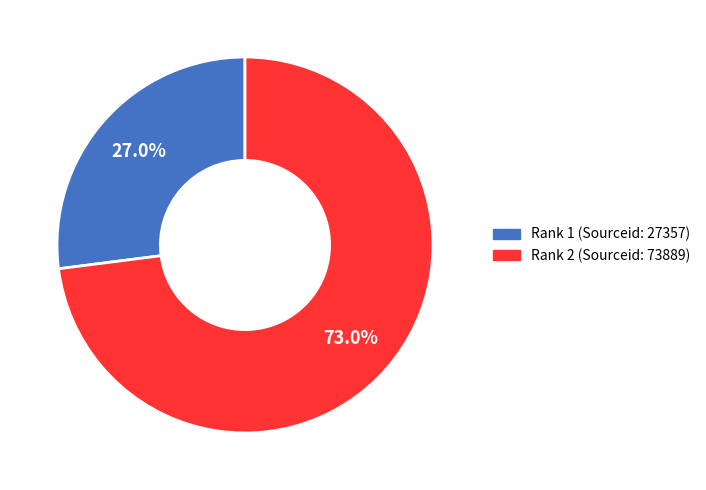

Is there any slice that represents more than half of the pie?

Yes